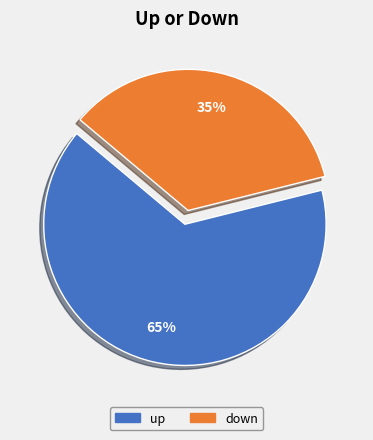

To the nearest percent, what is the difference between the largest and smallest slice percentages?

30%